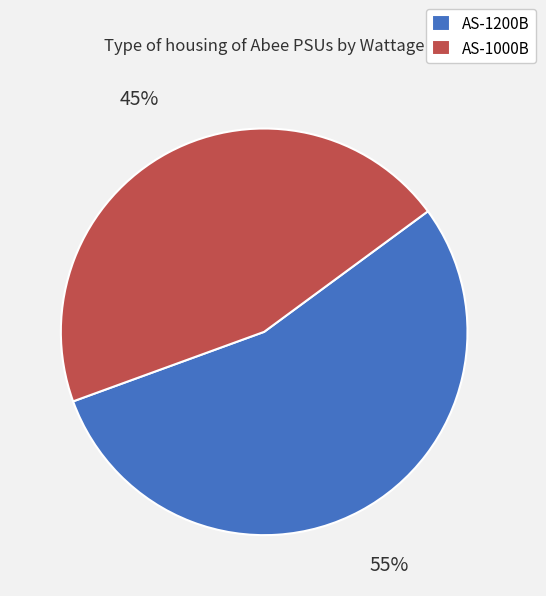

What is the majority slice?

AS-1200B